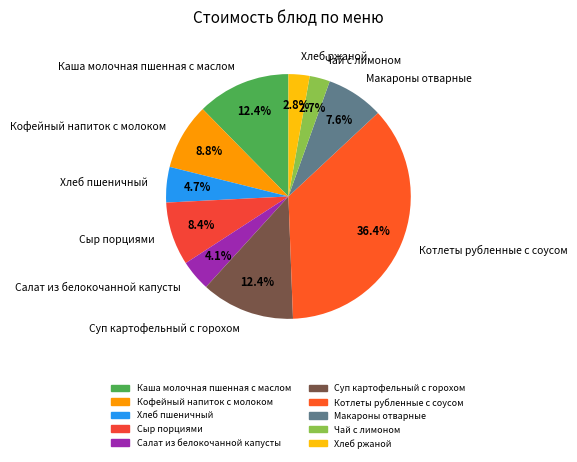

What is the largest slice in the pie chart?

Котлеты рубленные с соусом